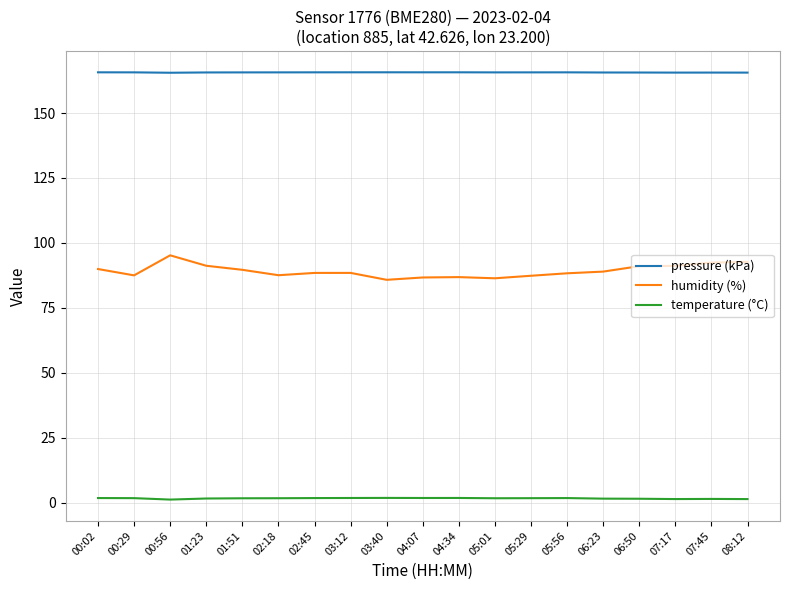

Which series has the widest spread of values?

humidity (%)